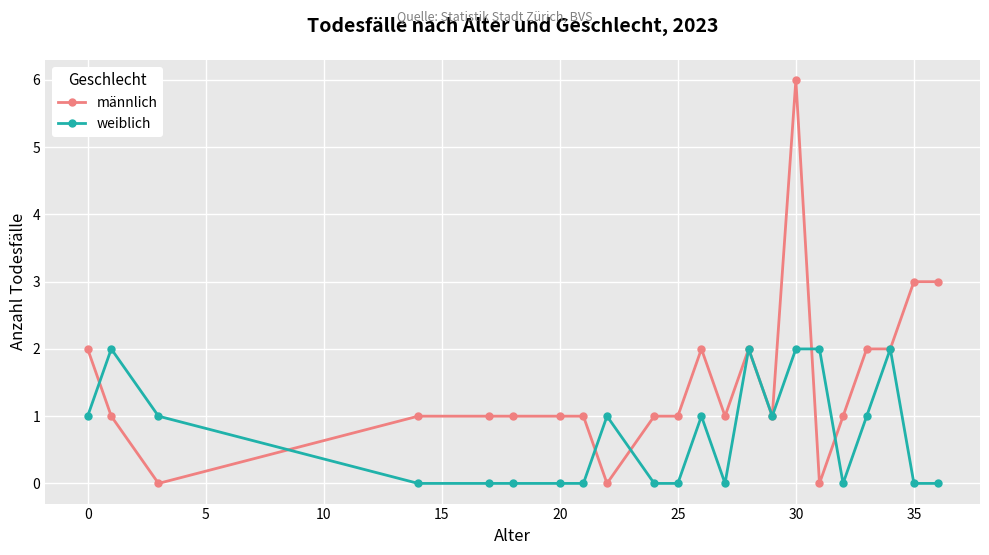

List the series in order of their peak value, lowest first.

weiblich, männlich